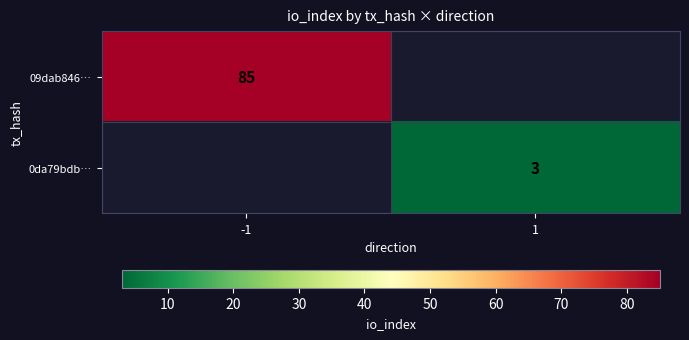

True or false: 09dab846… has a value of 23.1 at -1.

False